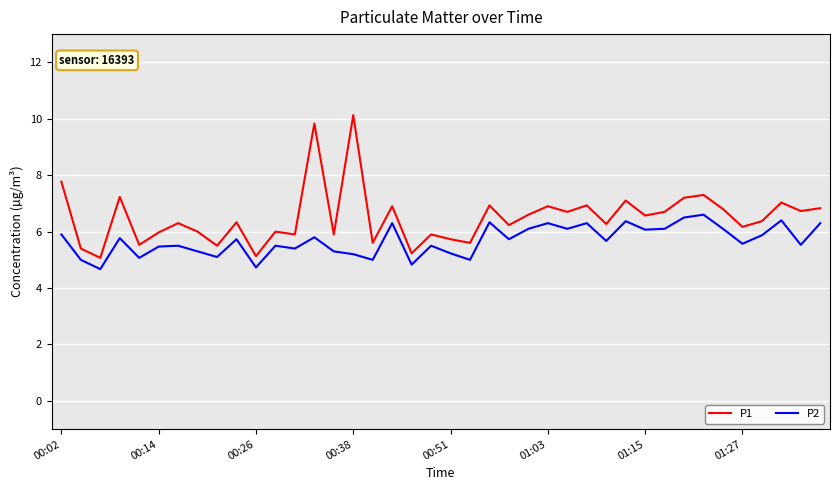

Rank the series by their maximum value, from highest to lowest.

P1, P2